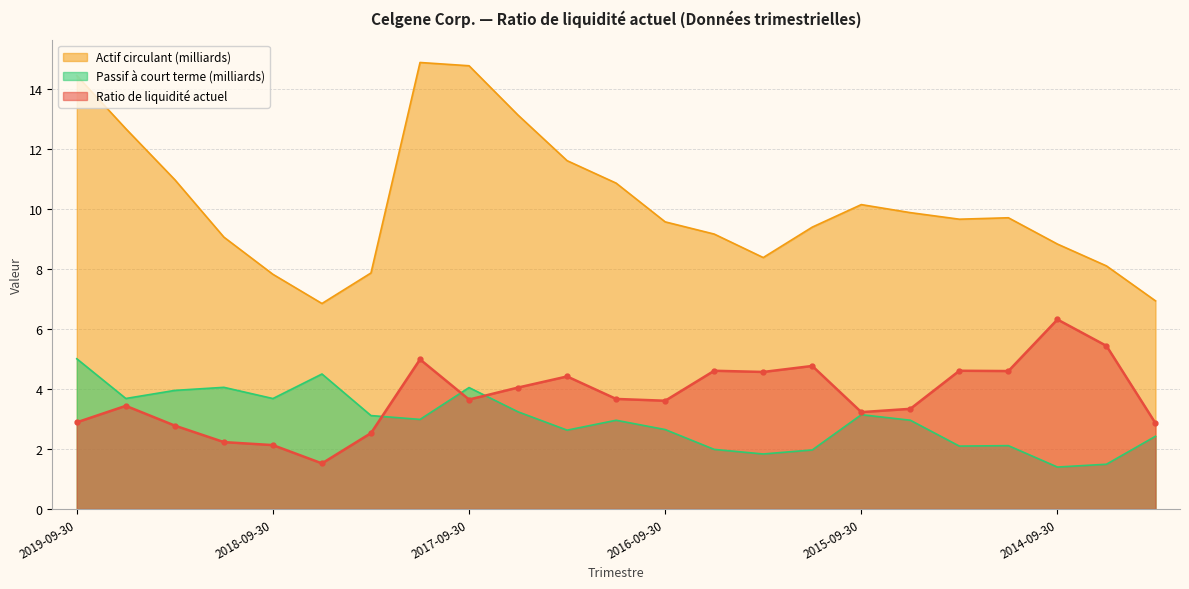

Rank the series at 2015-09-30 from lowest to highest value.

Passif à court terme, Ratio de liquidité actuel, Actif circulant